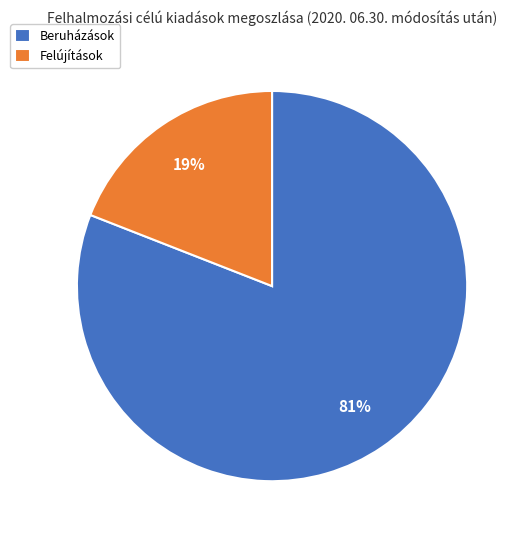

To the nearest percent, what is the average slice percentage?

50%